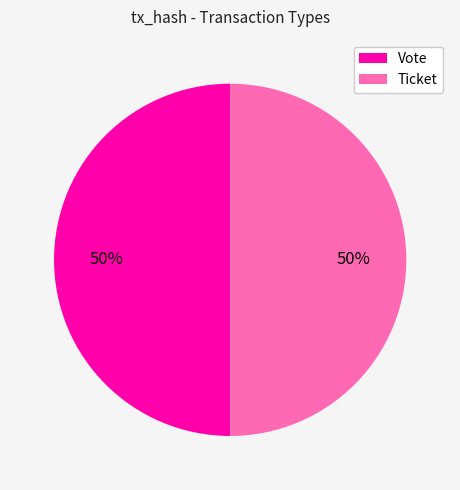

How many slices are in this pie chart?

2